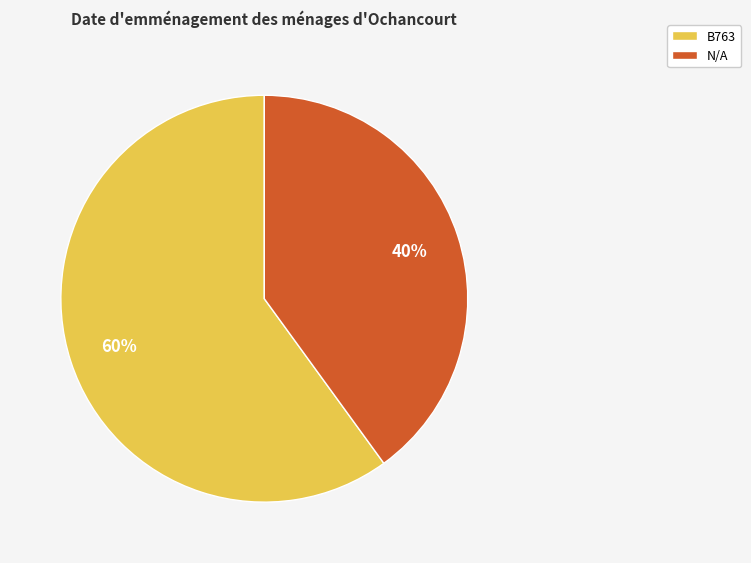

Which has a higher value, N/A or B763?

B763